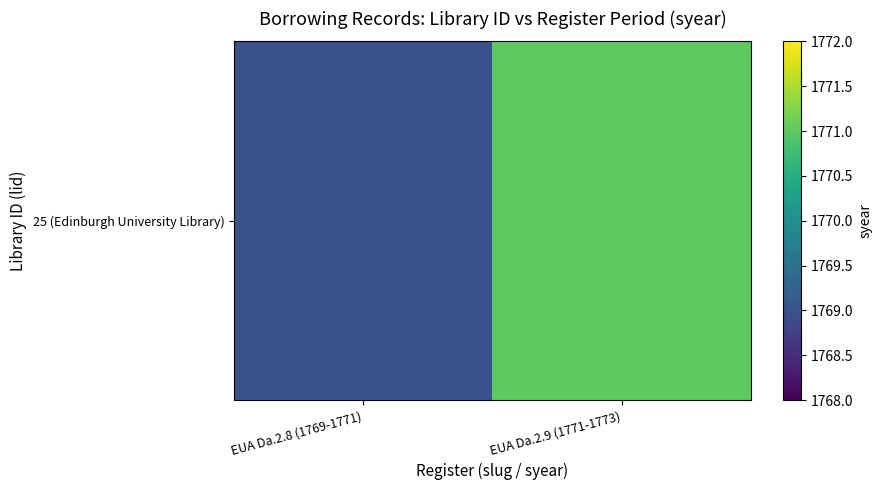

Which label corresponds to the smallest value in the chart?

EUA Da.2.8 (1769-1771)